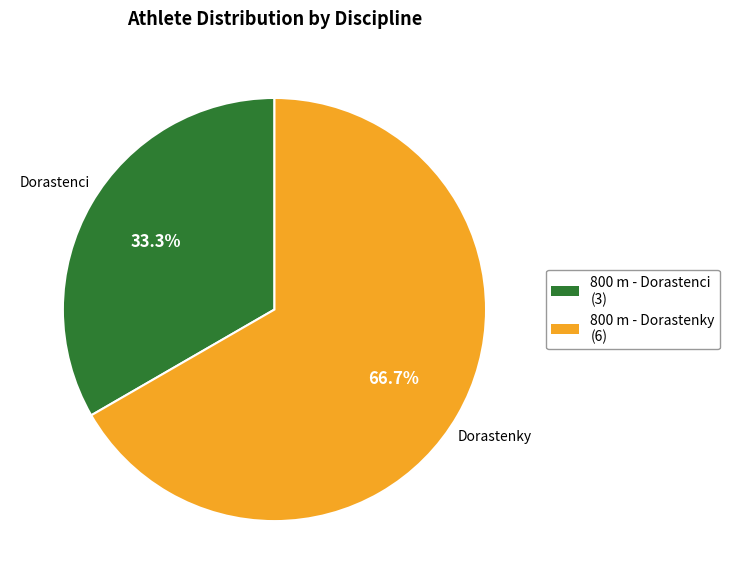

The 800 m - Dorastenci slice represents 40% of the pie. True or false?

False